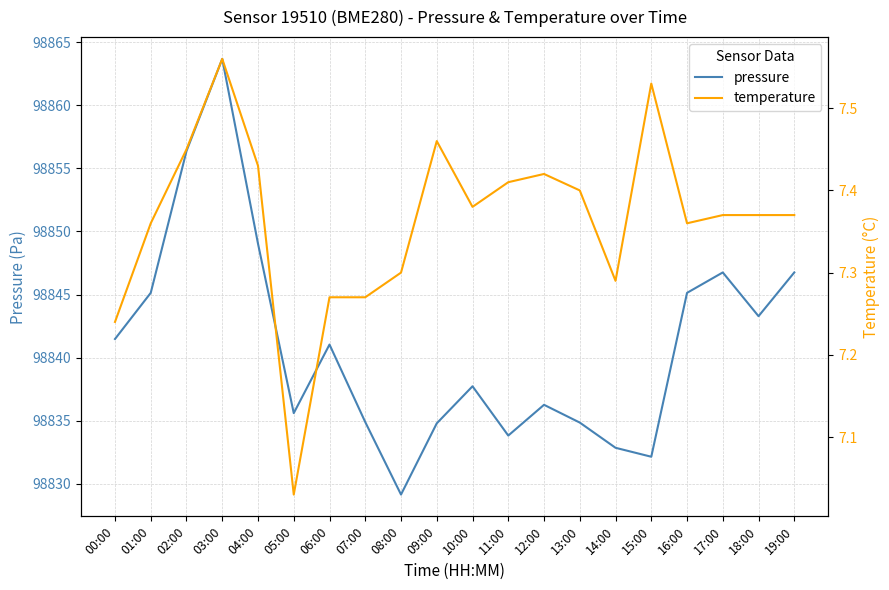

Which has a higher value, 03:00 or 04:00?

03:00